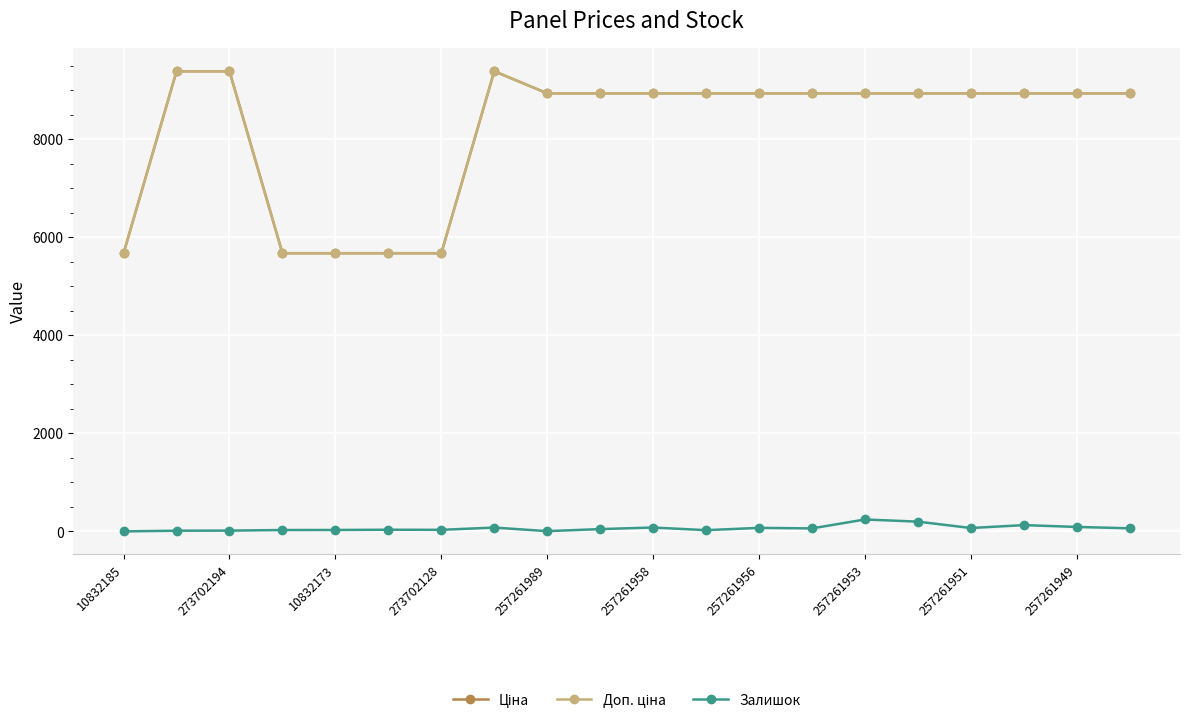

Is this an area chart (filled region under the line)?

No